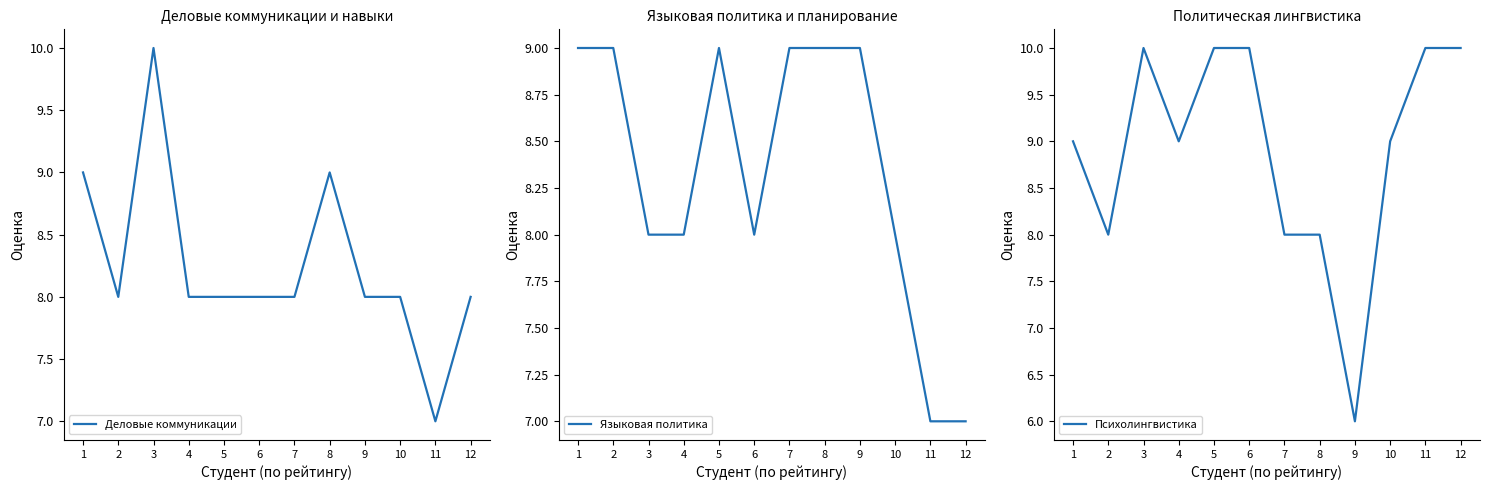

Which series changed the most between 3 and 7?

Деловые коммуникации